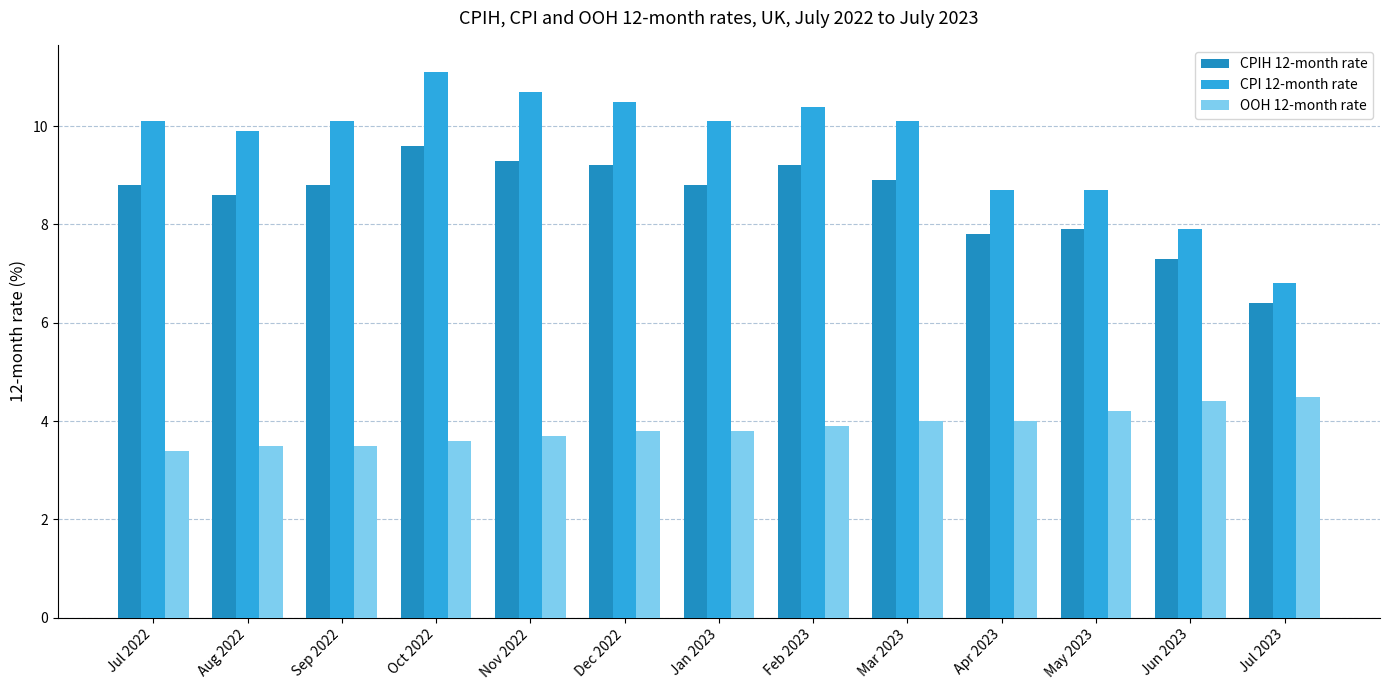

At which category does the chart reach its minimum across all series?

Jul 2022